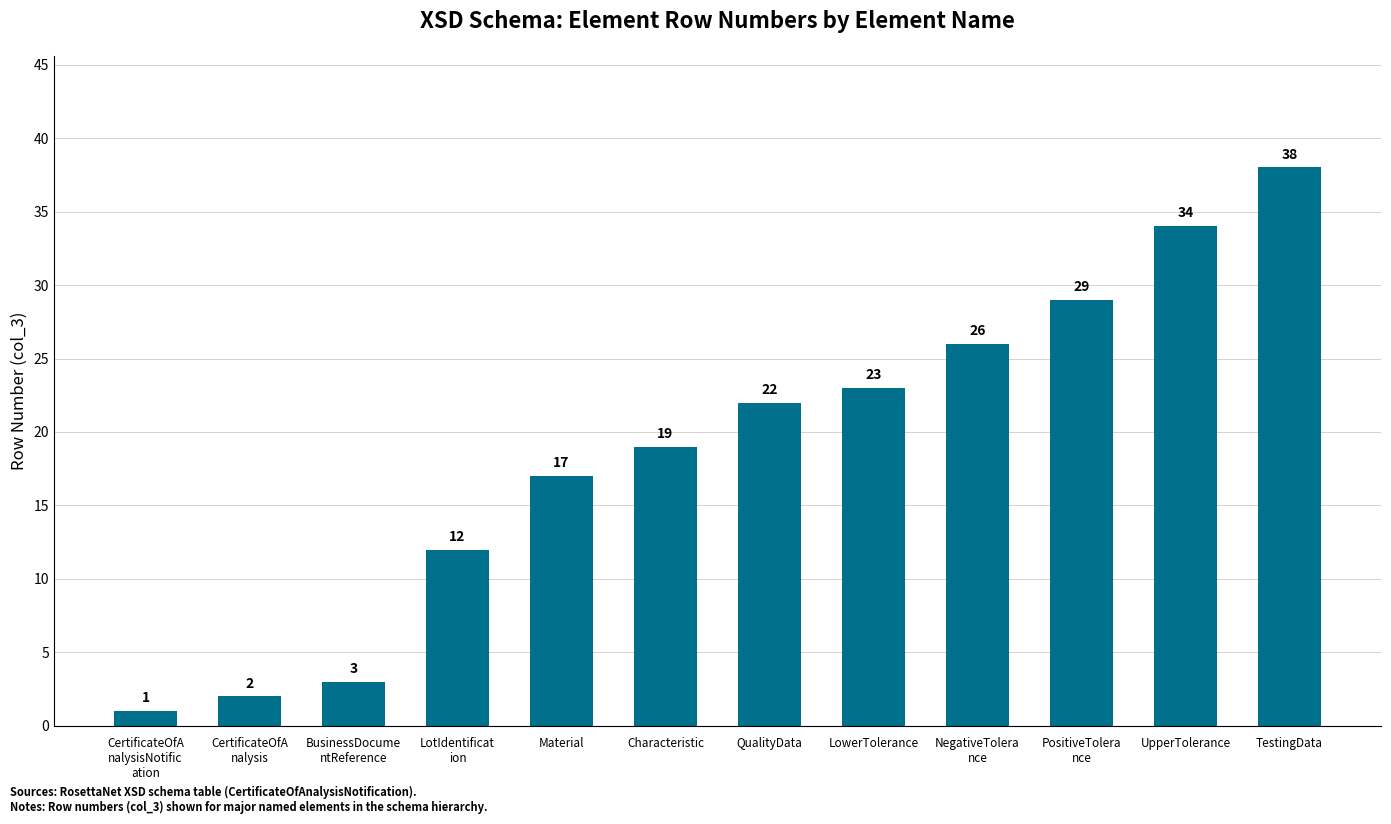

What is the label of the 4th bar from the right?

NegativeTolera
nce